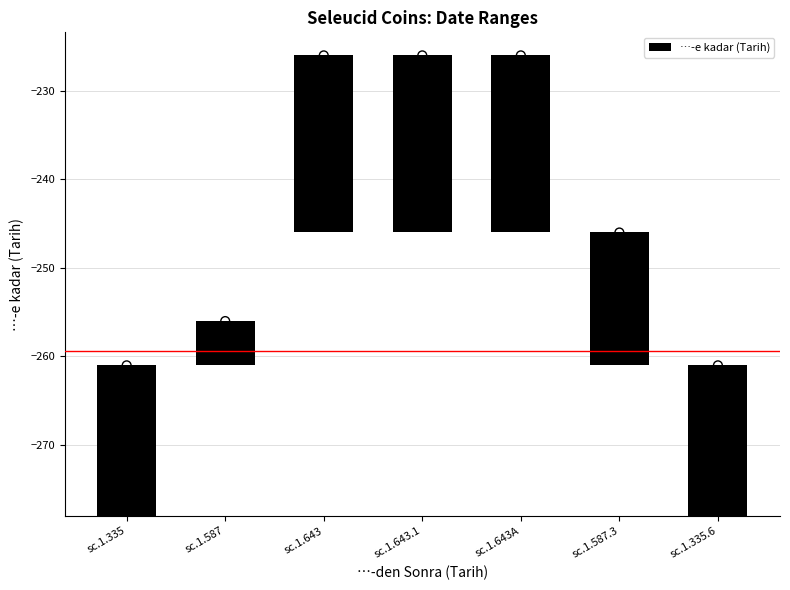

Between sc.1.587.3 and sc.1.587, which is larger?

sc.1.587.3